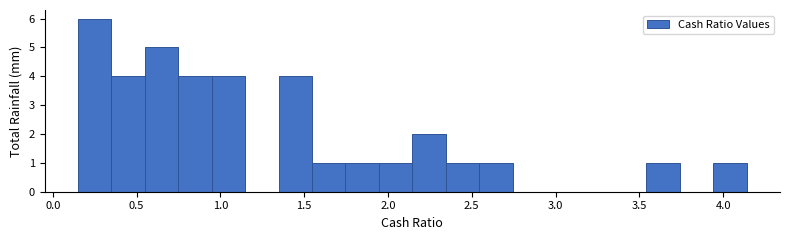

Around what value on the x-axis is the tallest bar? Give the approximate position of its centre, as read against the axis.

0.25